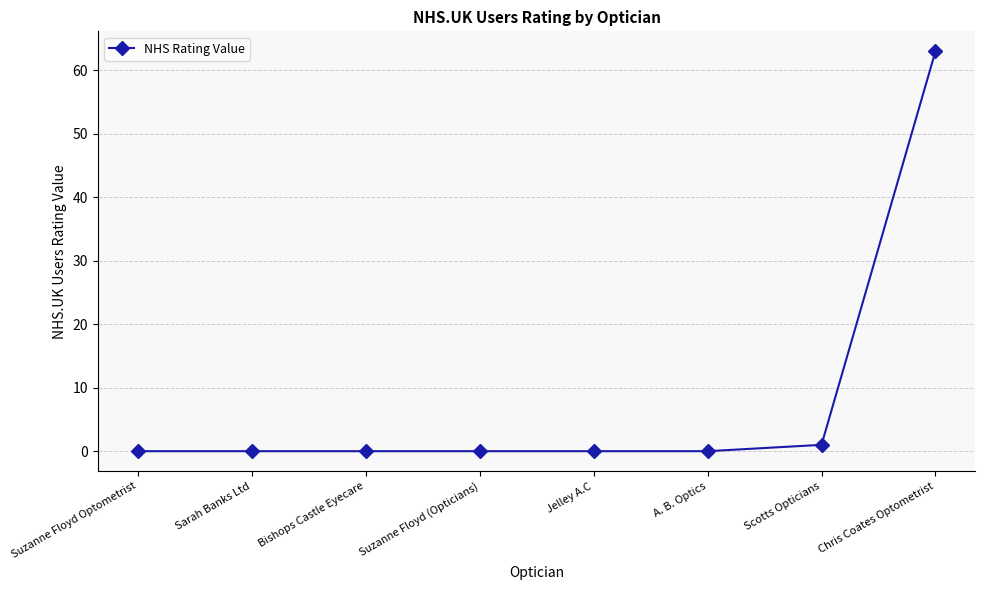

What is the maximum value shown in the chart?

63